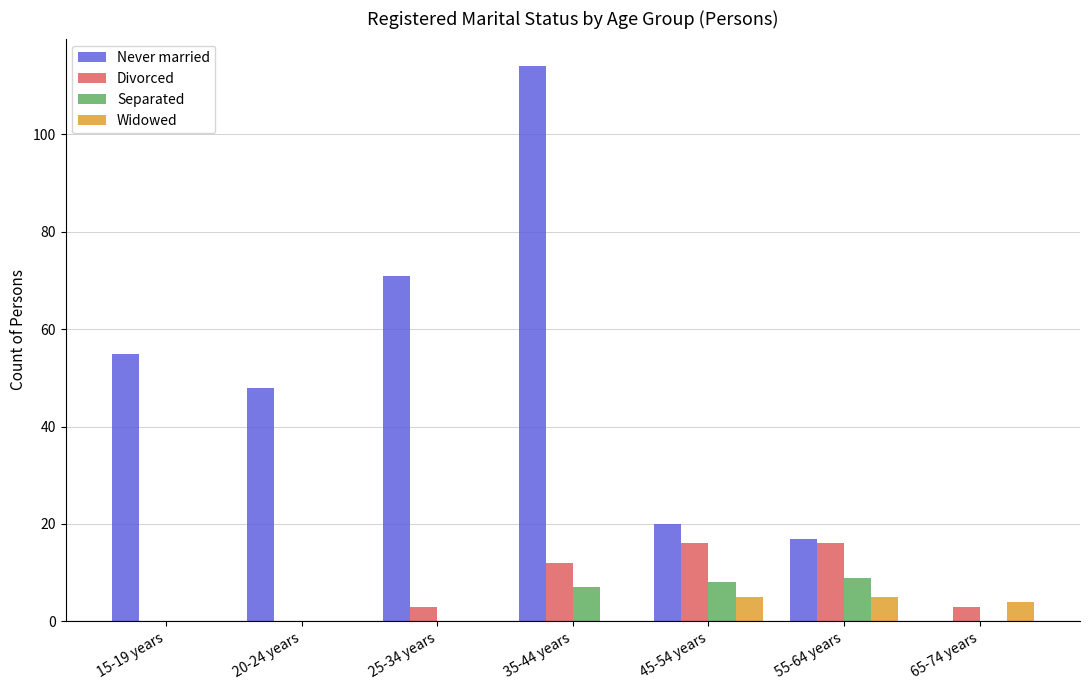

Is the value of Never married at 45-54 years greater than the value of Separated at 25-34 years?

Yes